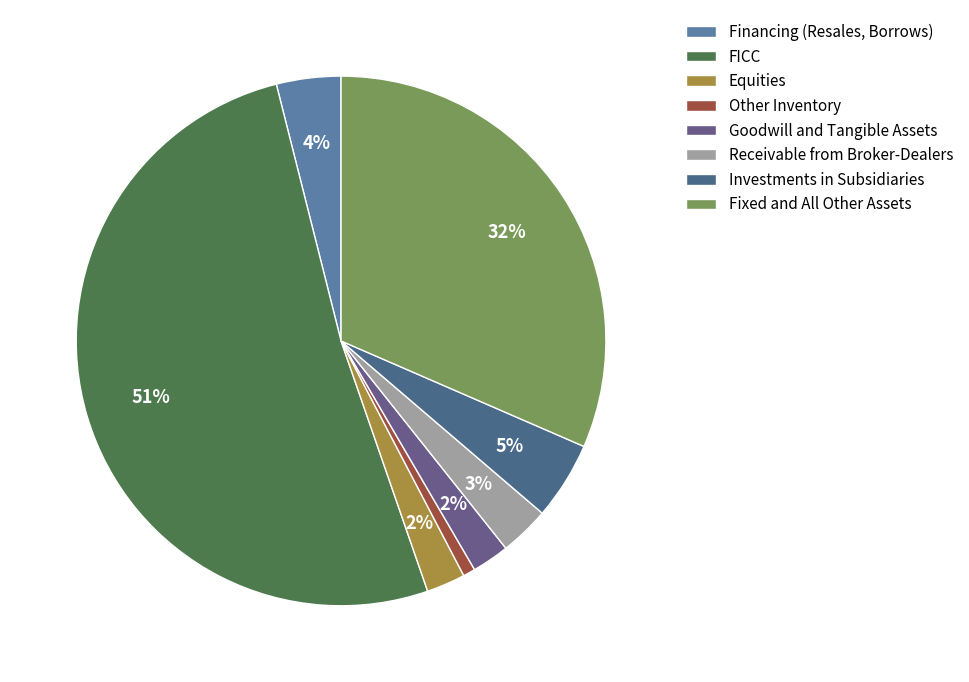

How many slices are in this pie chart?

8